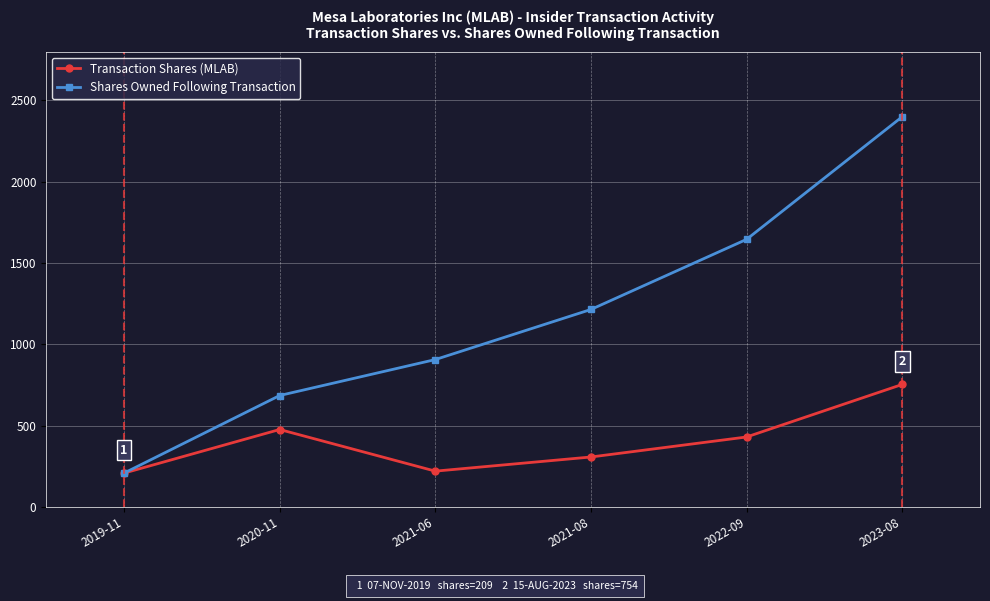

What is the approximate value of Shares Owned Following Transaction at 2022-09?

1646